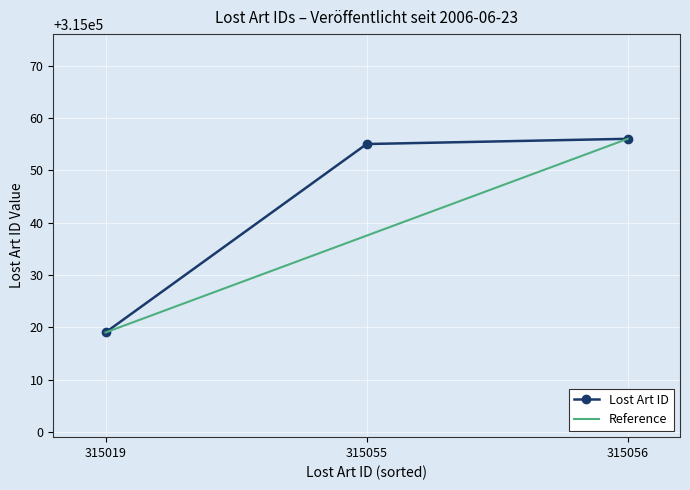

Which category has the lowest value in the Lost Art ID series?

315019